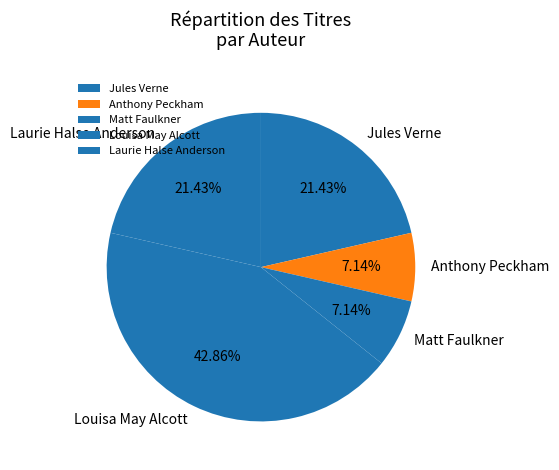

Does Louisa May Alcott represent more than half of the total?

No